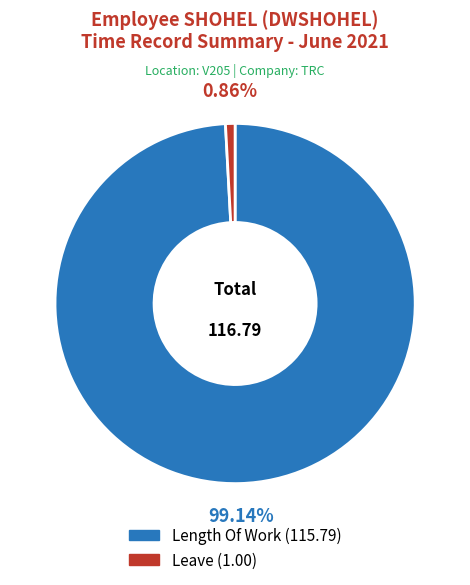

Does any single category account for the majority?

Yes